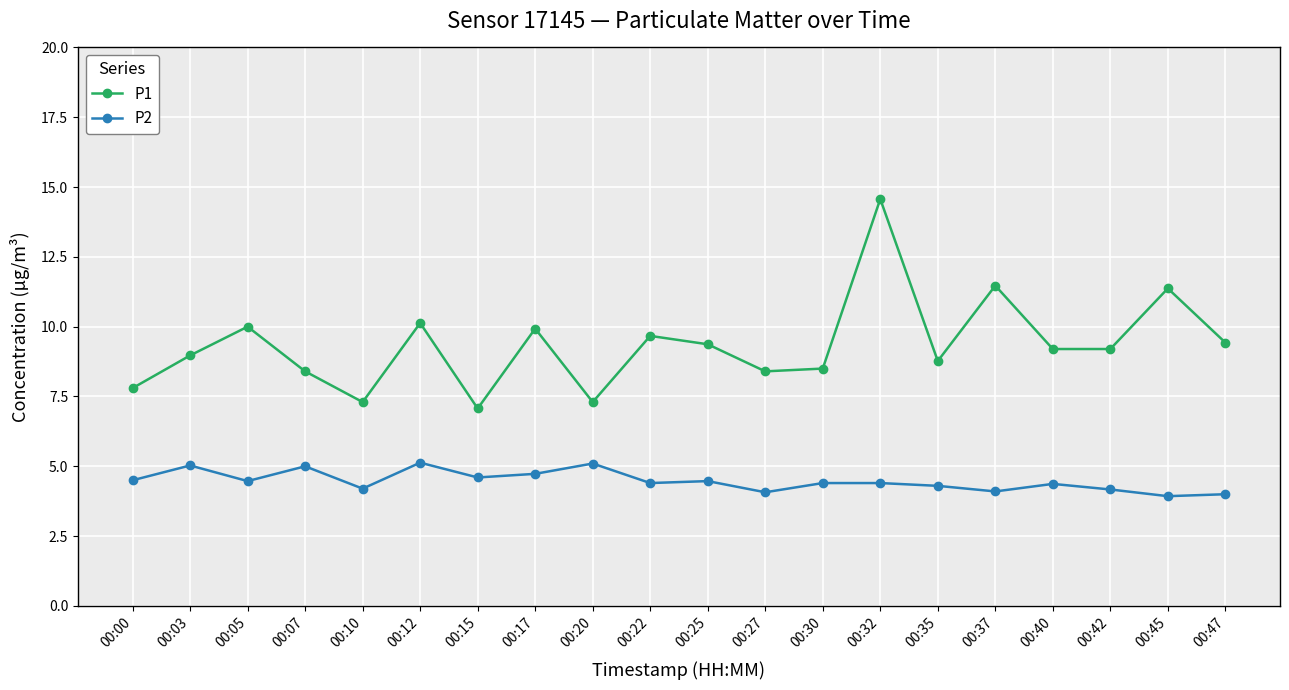

What are all the series names shown in the legend?

P1, P2